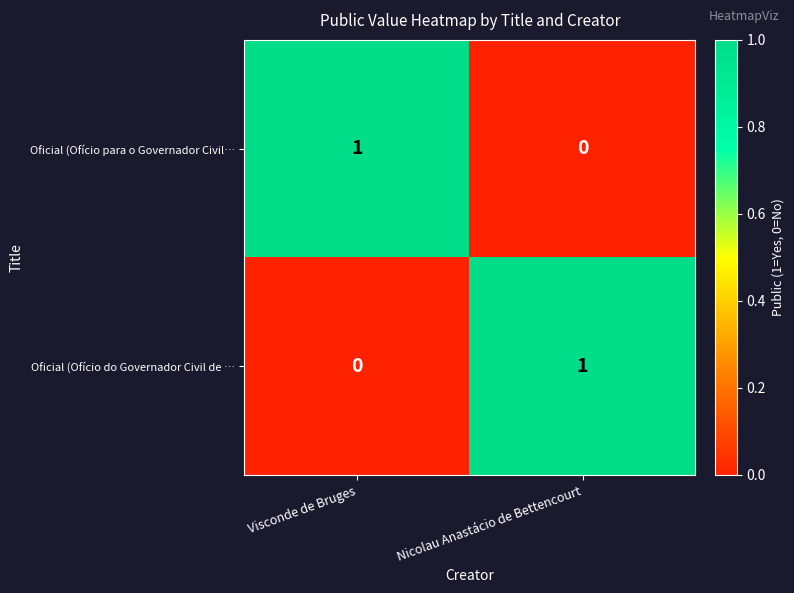

Rank the series at Visconde de Bruges from lowest to highest value.

Oficial (Ofício do Governador Civil de …, Oficial (Ofício para o Governador Civil…